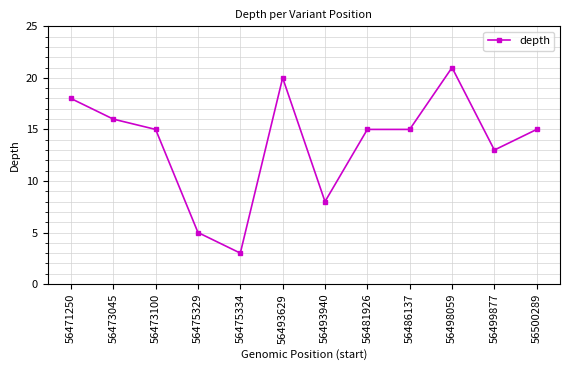

At which category does the data reach its first local peak?

56493629